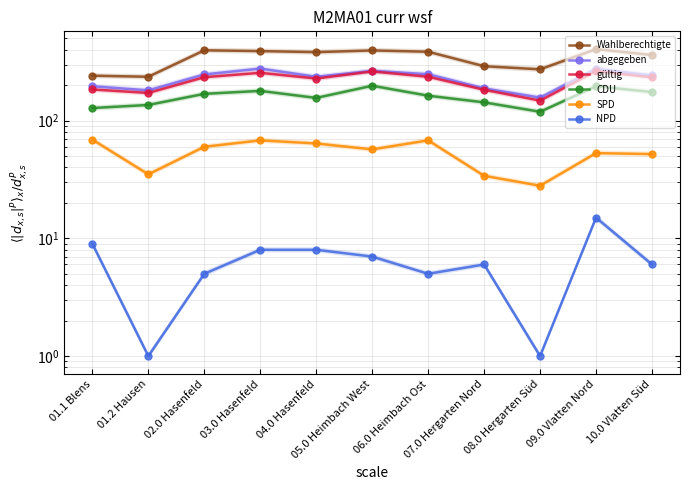

Rank the categories by SPD value from lowest to highest.

08.0 Hergarten Süd, 07.0 Hergarten Nord, 01.2 Hausen, 10.0 Vlatten Süd, 09.0 Vlatten Nord, 05.0 Heimbach West, 02.0 Hasenfeld, 04.0 Hasenfeld, 03.0 Hasenfeld, 06.0 Heimbach Ost, 01.1 Blens